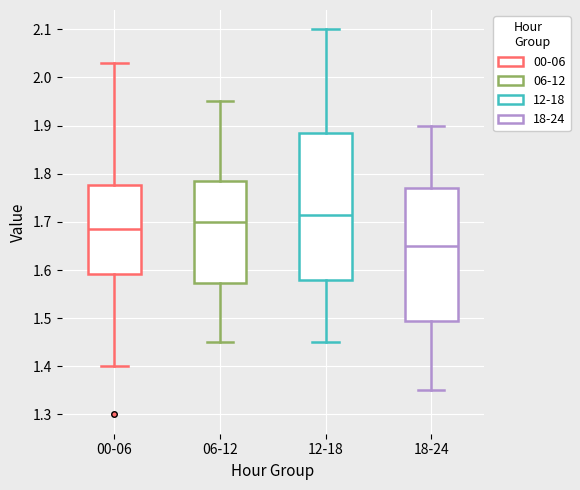

Reading left to right, read every box against the y-axis: the position of its median line, the range the box covers, and the ends of its whiskers. The values are not printed on the chart, so give them approximately, as read against the axis.

00-06: median 1.69, box 1.59 to 1.78, whiskers 1.40 to 2.03
06-12: median 1.70, box 1.57 to 1.79, whiskers 1.45 to 1.95
12-18: median 1.72, box 1.58 to 1.89, whiskers 1.45 to 2.10
18-24: median 1.65, box 1.50 to 1.77, whiskers 1.35 to 1.90